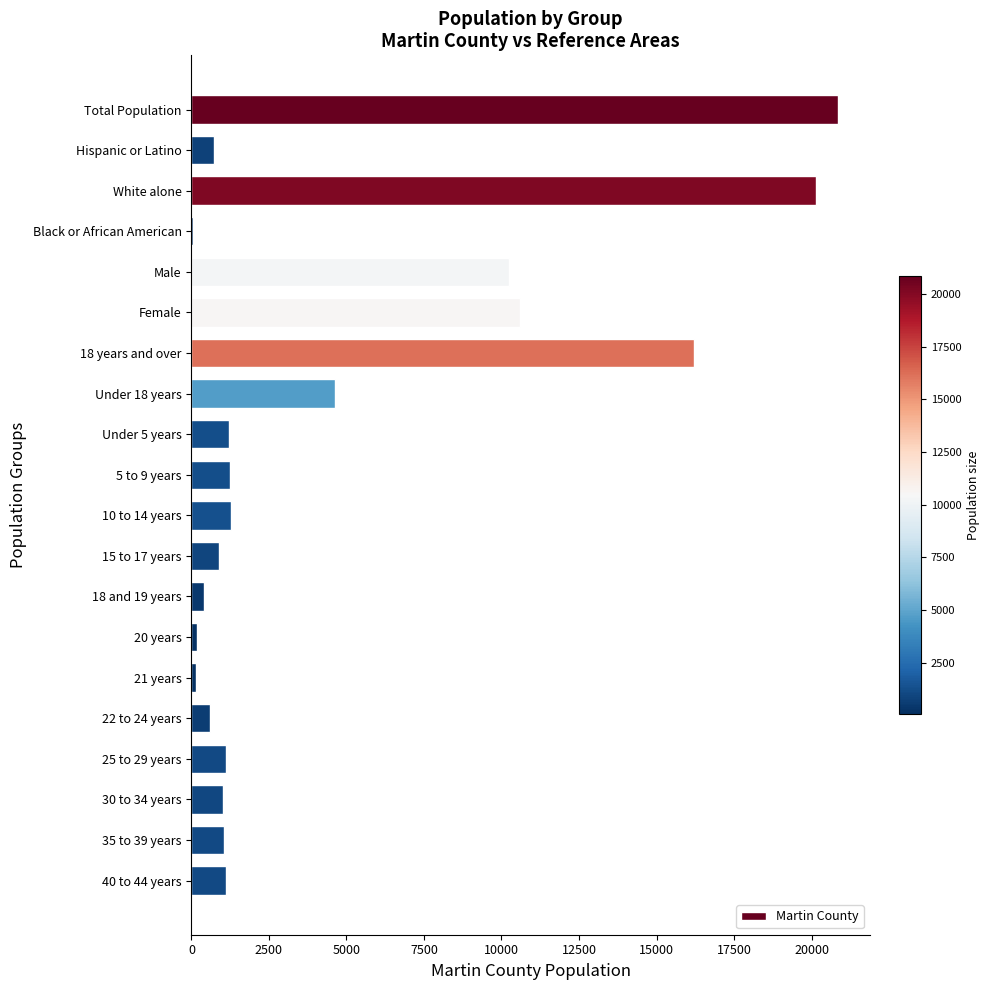

What is the sum of all values?

93762